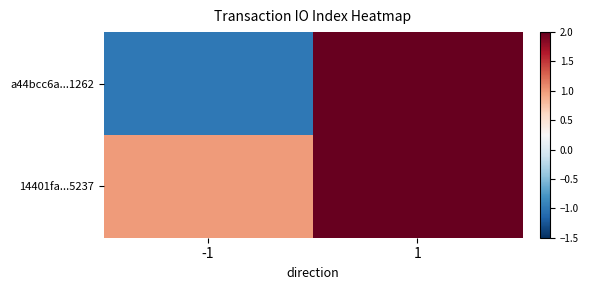

At how many categories does at least one series exceed 5?

1